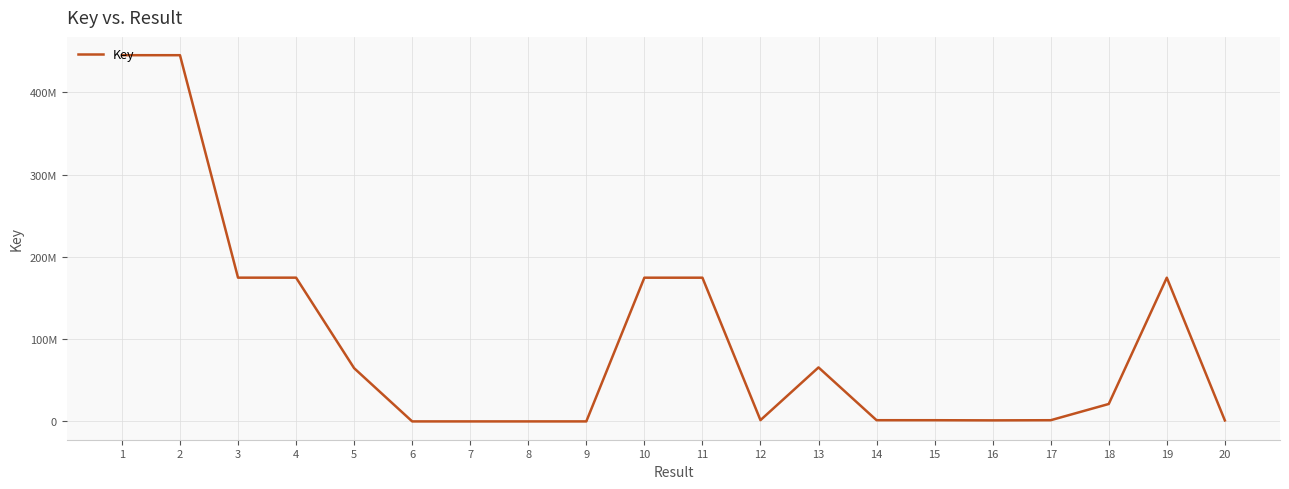

Reading left to right, what are all the values shown in this chart?

1=445284984	2=445286018	3=174792094	4=174788133	5=64737080	6=400	7=336	8=249	9=4852	10=174754474	11=174749901	12=1541732	13=65640212	14=1462797	15=1453365	16=1280715	17=1456718	18=21202031	19=174746868	20=1209258